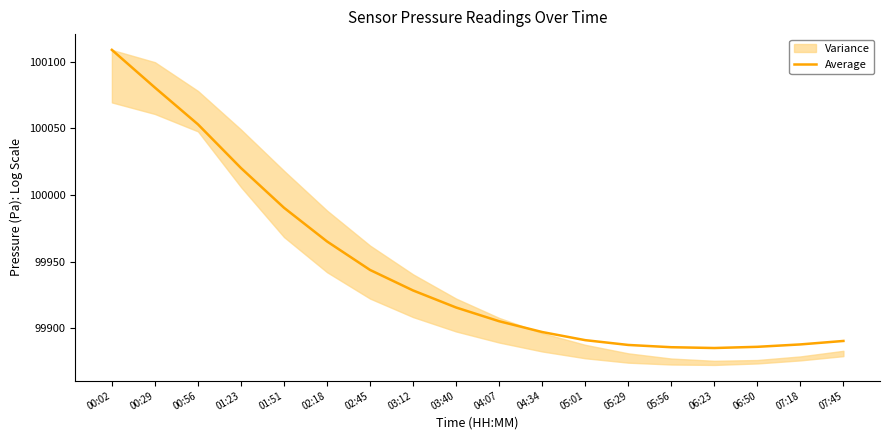

Read the value at 00:56.

100053.1